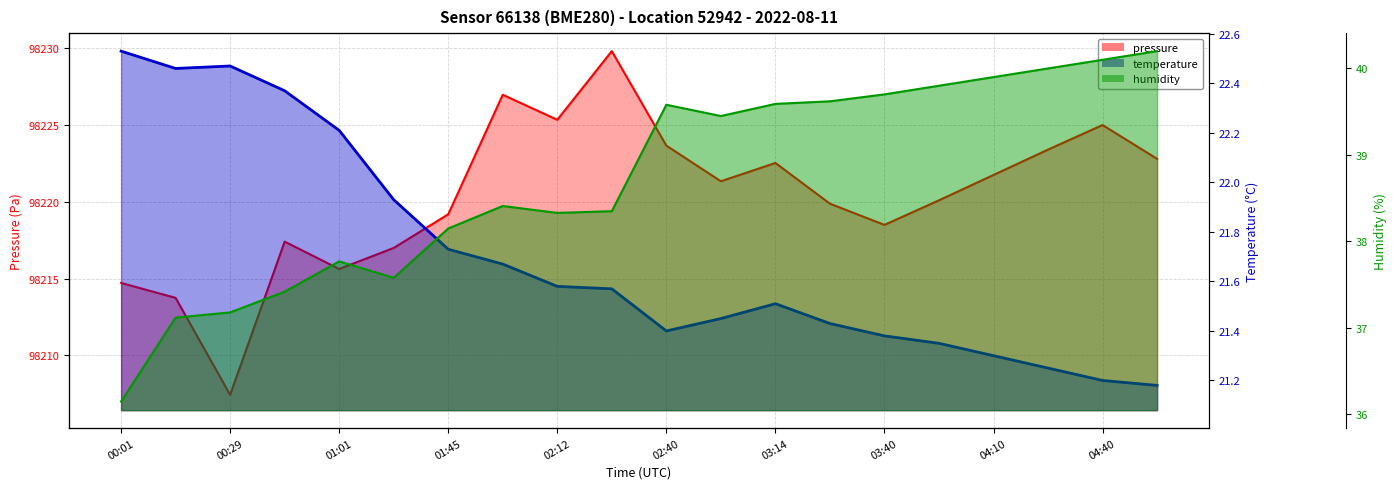

Which category has the lowest value in the humidity series?

00:01